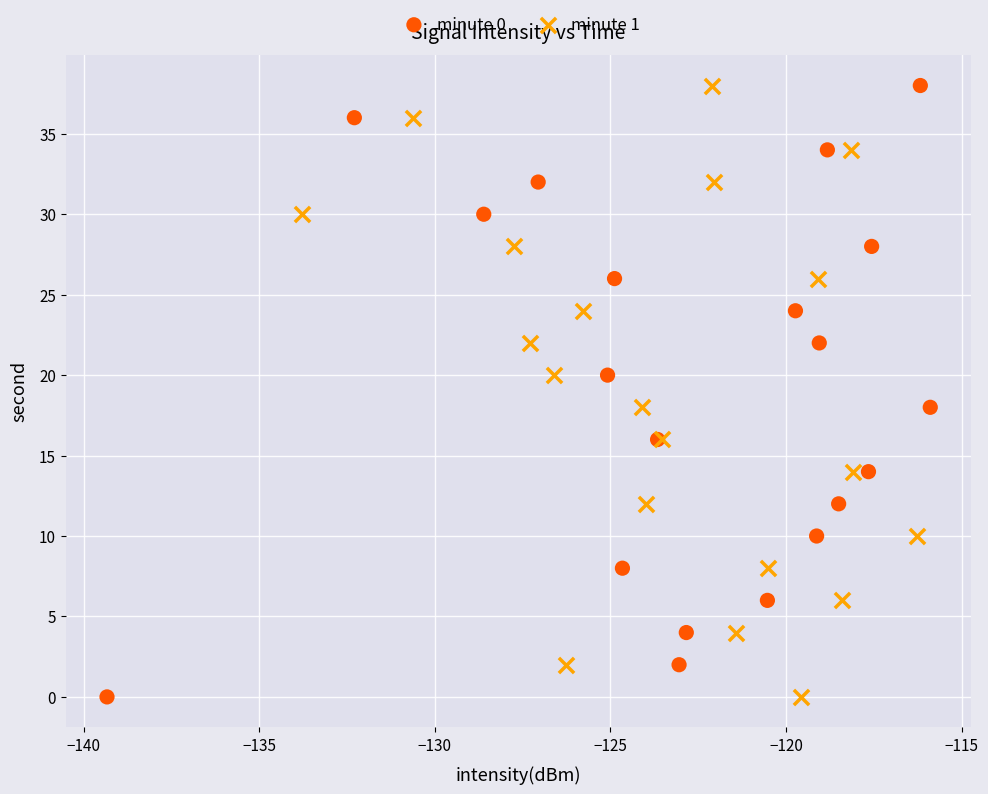

What are all the series names shown in the legend?

minute 0, minute 1